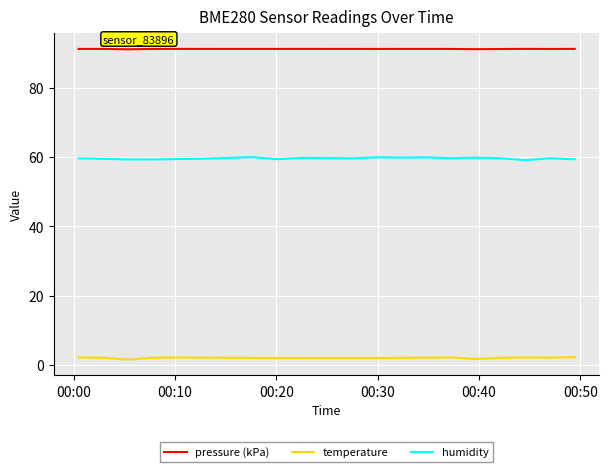

Which series has the largest total across all categories?

pressure (kPa)